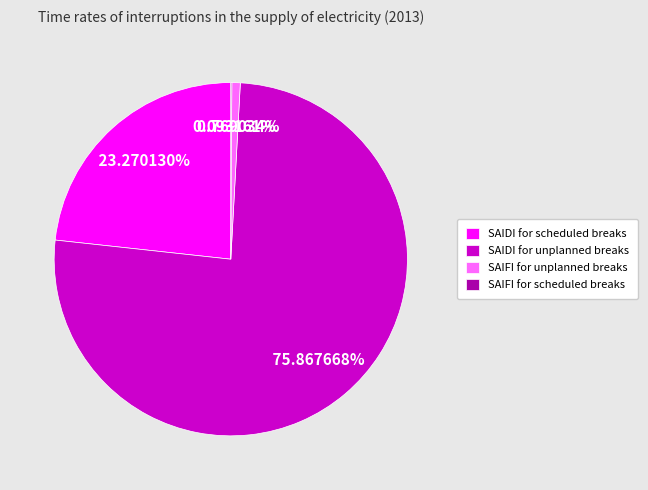

To the nearest percent, what portion does SAIFI for unplanned breaks represent?

1%